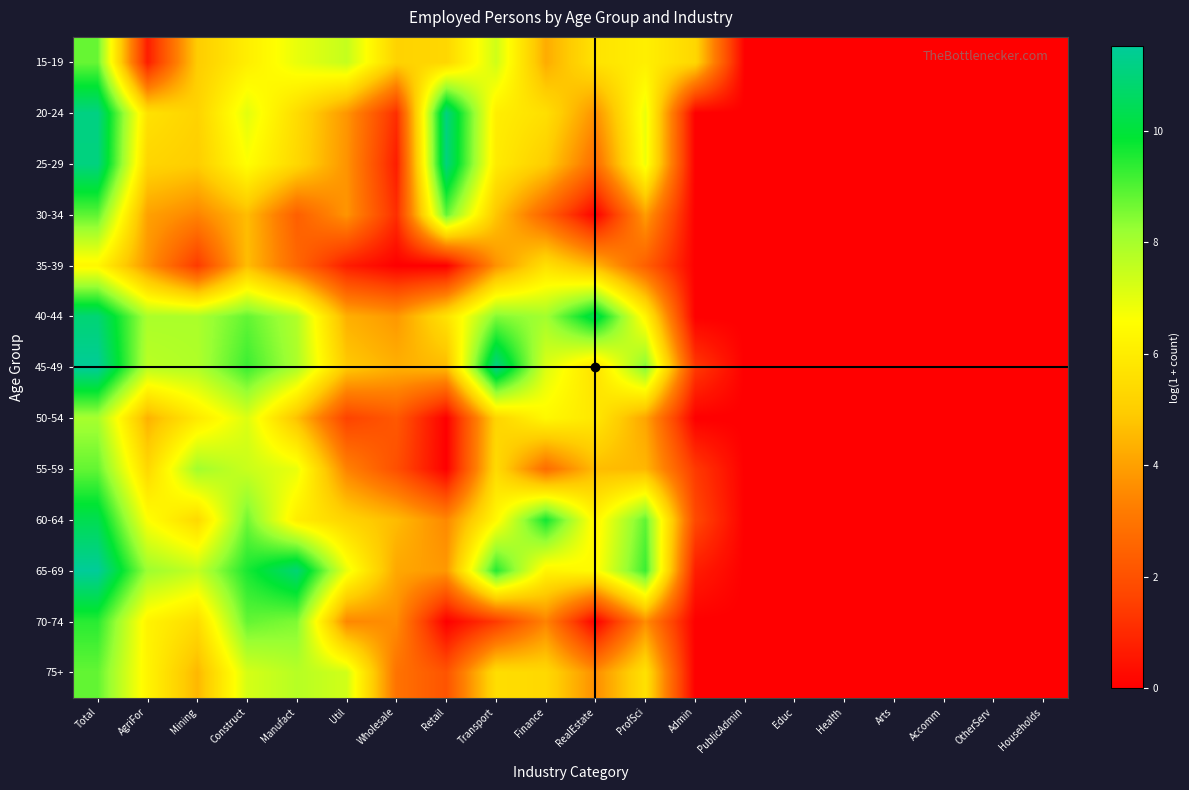

Between RealEstate and Admin, which series saw the biggest shift?

40-44